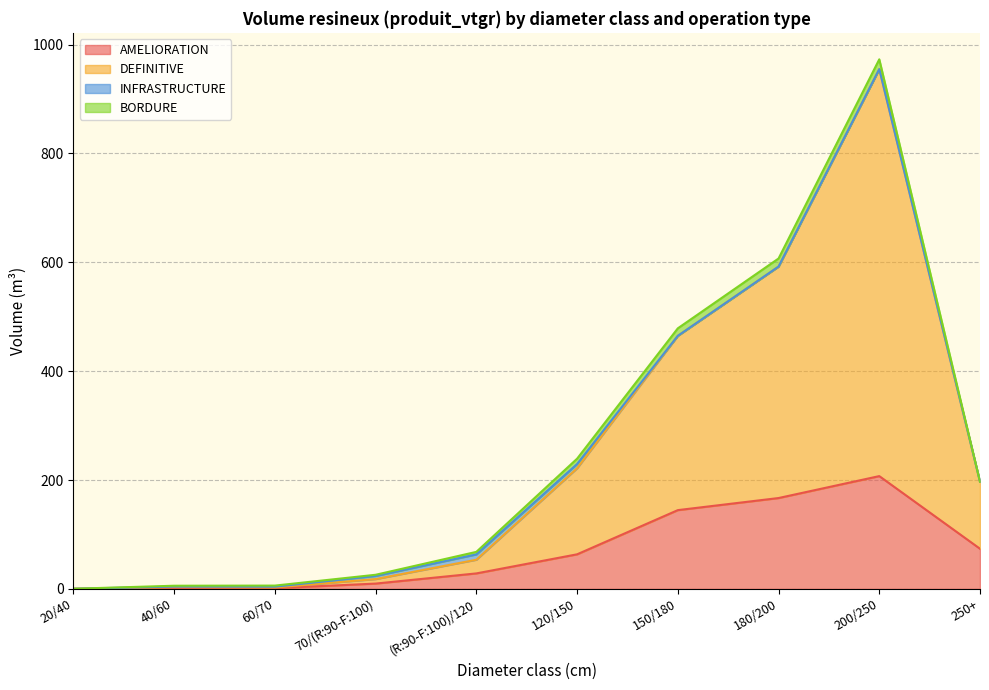

True or false: AMELIORATION has more than 0 interior local peaks.

True